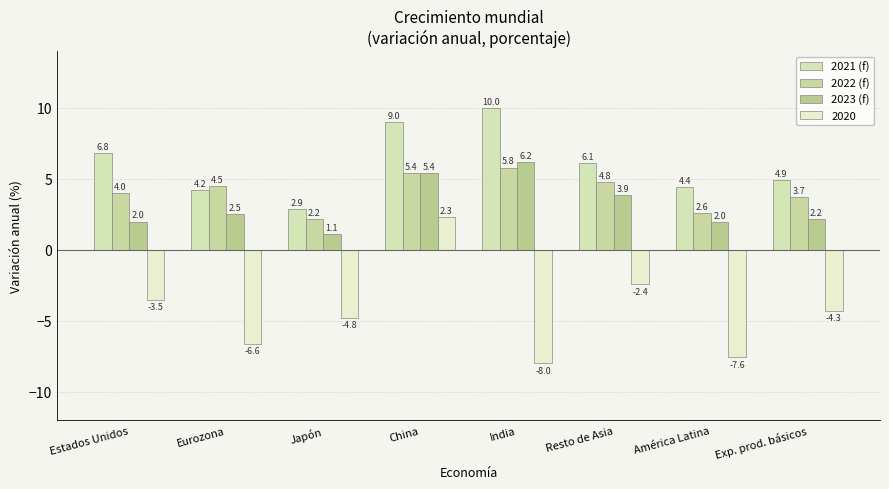

What are all the series names shown in the legend?

2021 (f), 2022 (f), 2023 (f), 2020